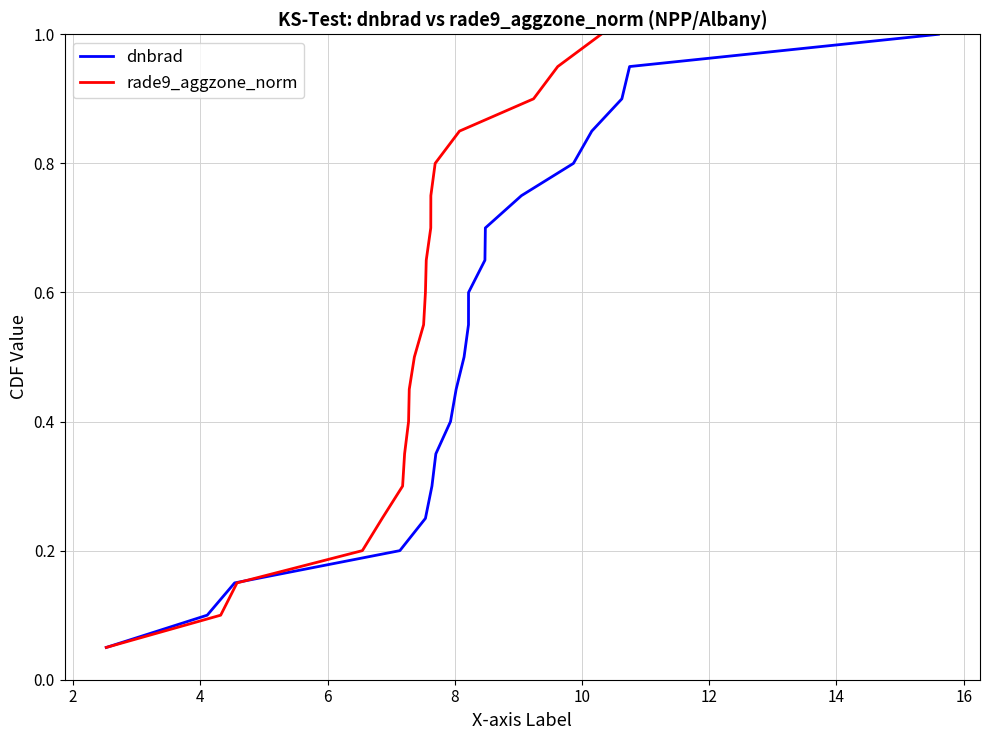

What is the value of the rade9_aggzone_norm point at the 20th from the left?

1.0